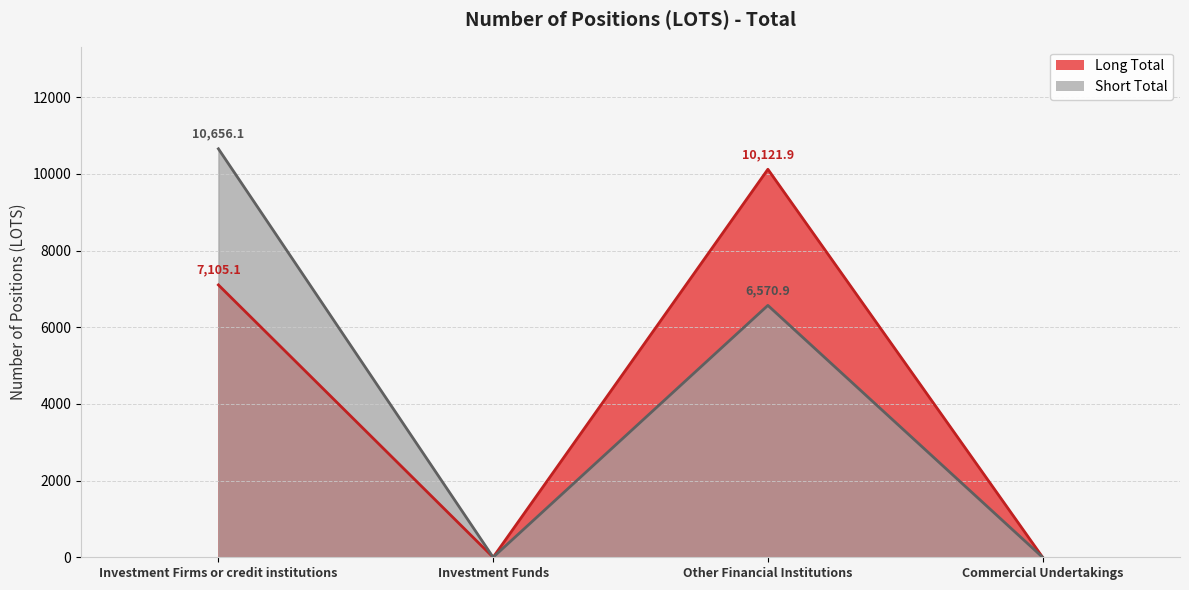

What is the average value of the Long Total (line) series?

4306.8